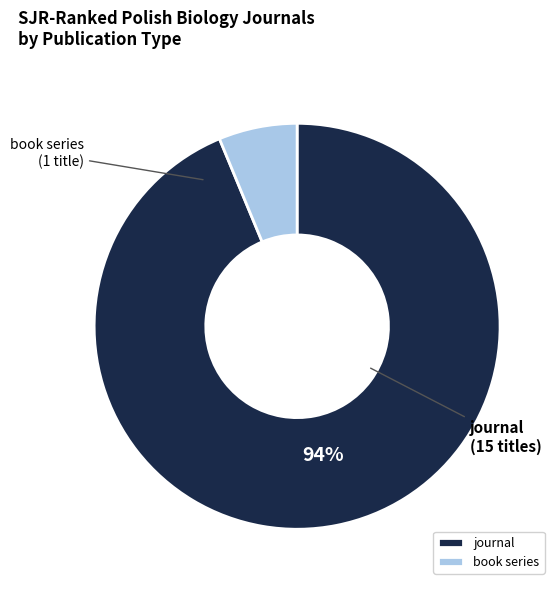

Does book series represent more than half of the total?

No